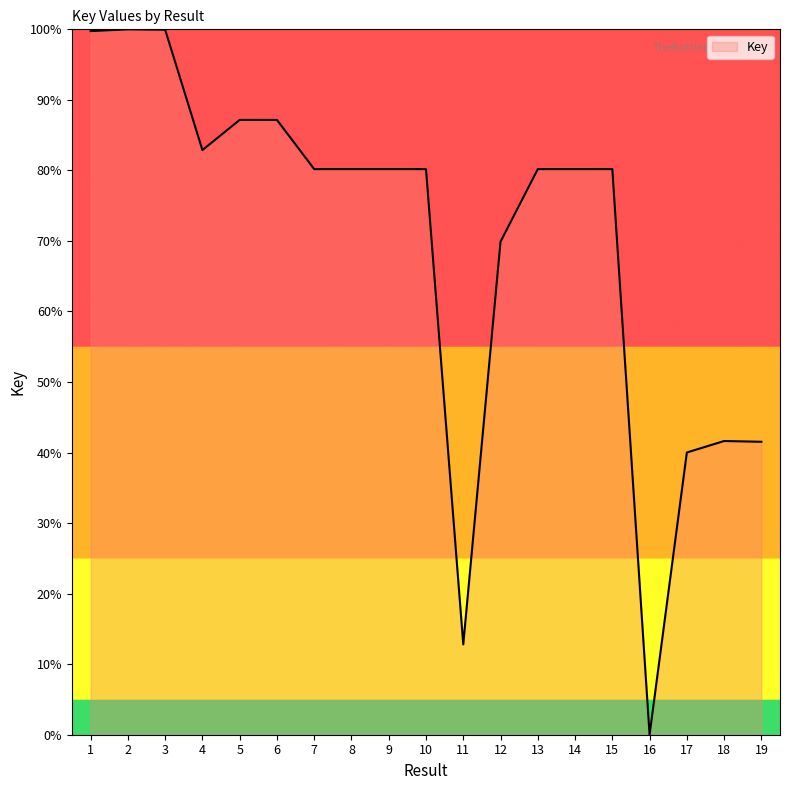

Is it true that the value at 12 is 123.8?

False